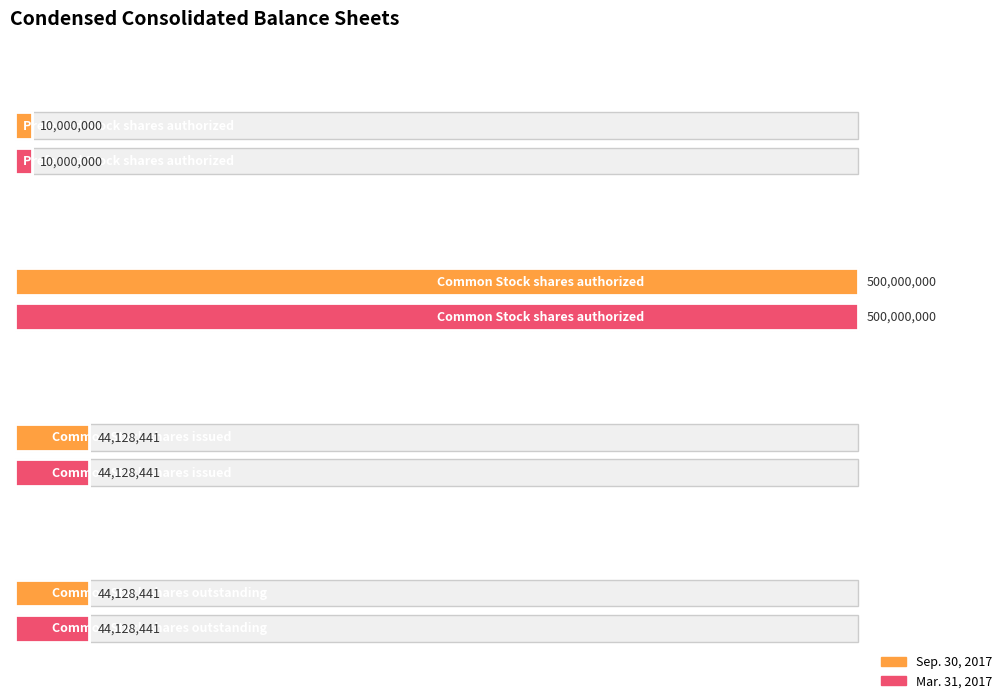

True or false: Mar. 31, 2017 has a value of 59347791.1 at Common Stock shares issued.

False